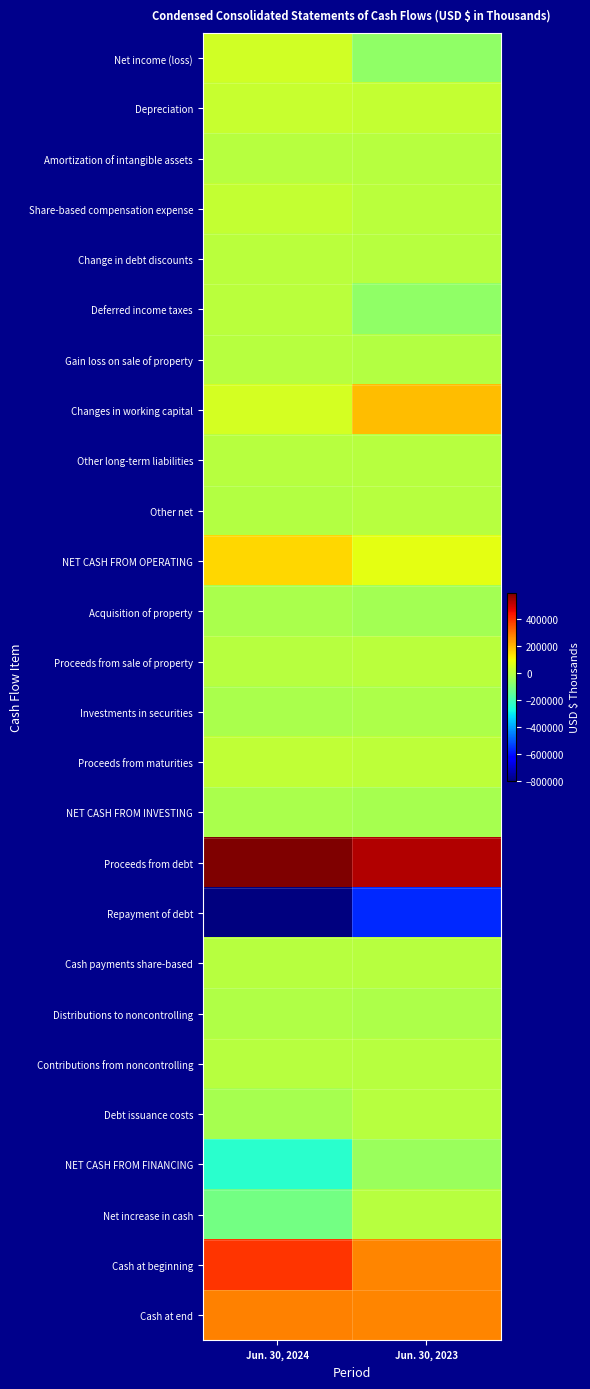

At how many categories does at least one series exceed 585885?

1